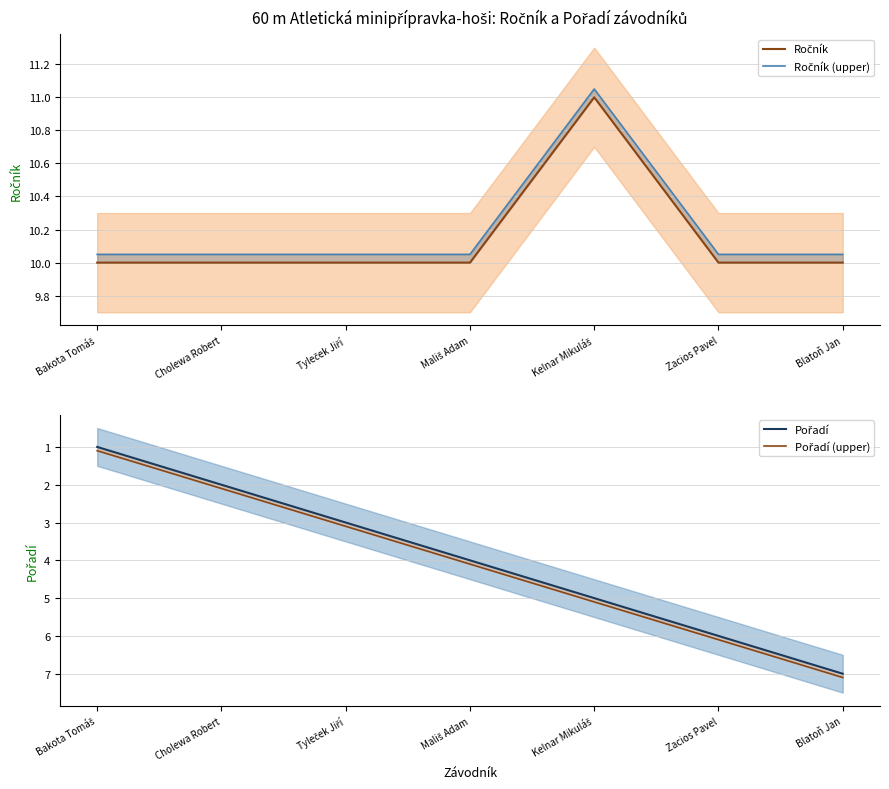

What is the maximum value shown in the chart?

11.1